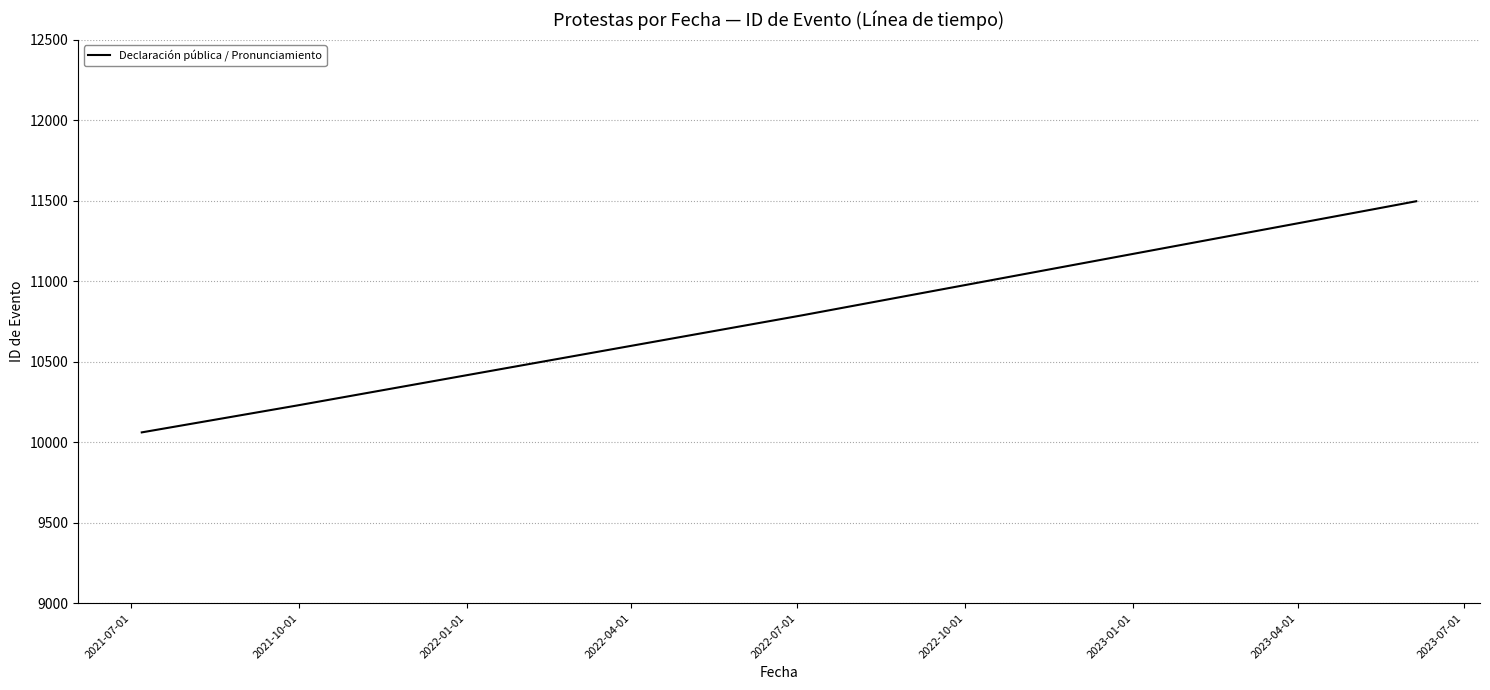

What is the sum of all values?

54021